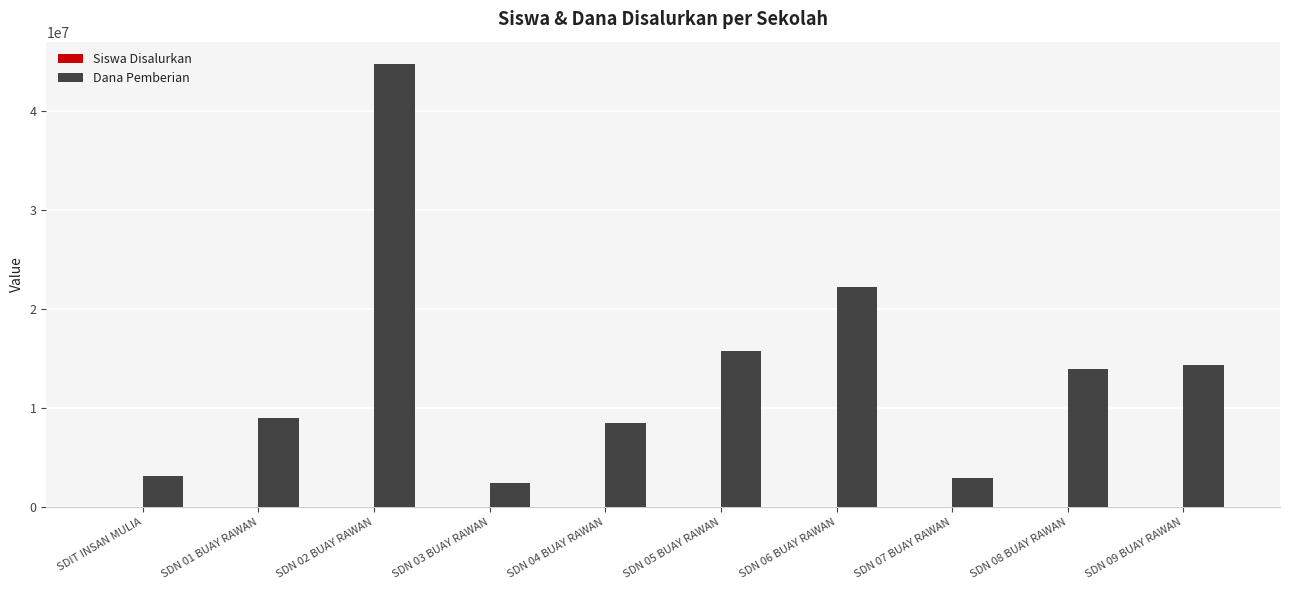

Which series changed the most between SDN 02 BUAY RAWAN and SDN 03 BUAY RAWAN?

Dana Pemberian